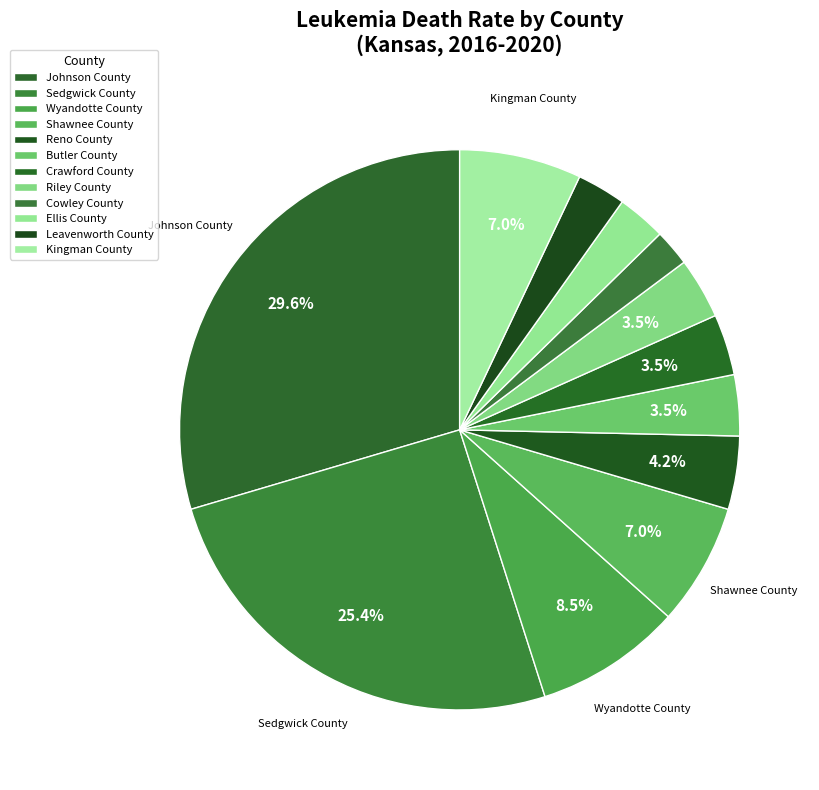

What is the largest slice in the pie chart?

Johnson County